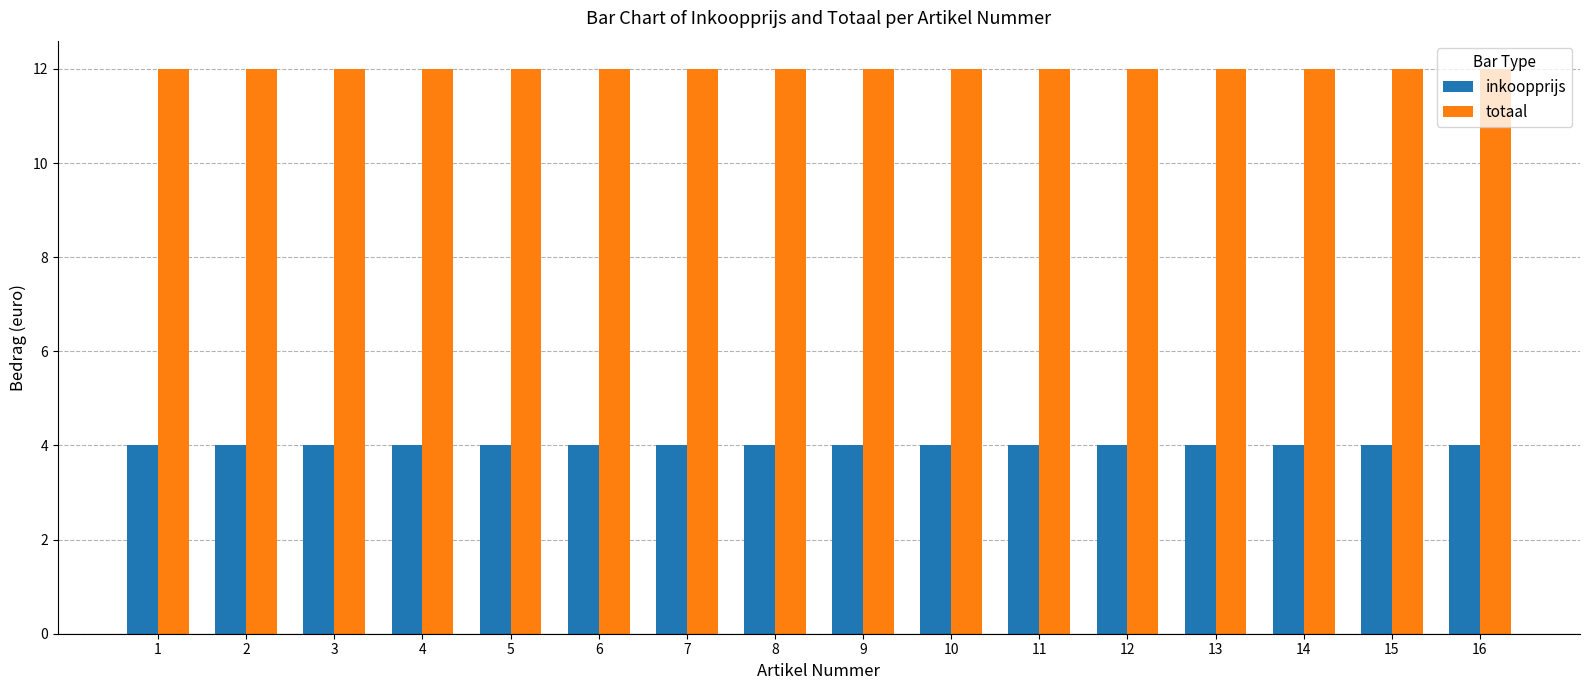

The totaal series shows 19 at 16. True or false?

False